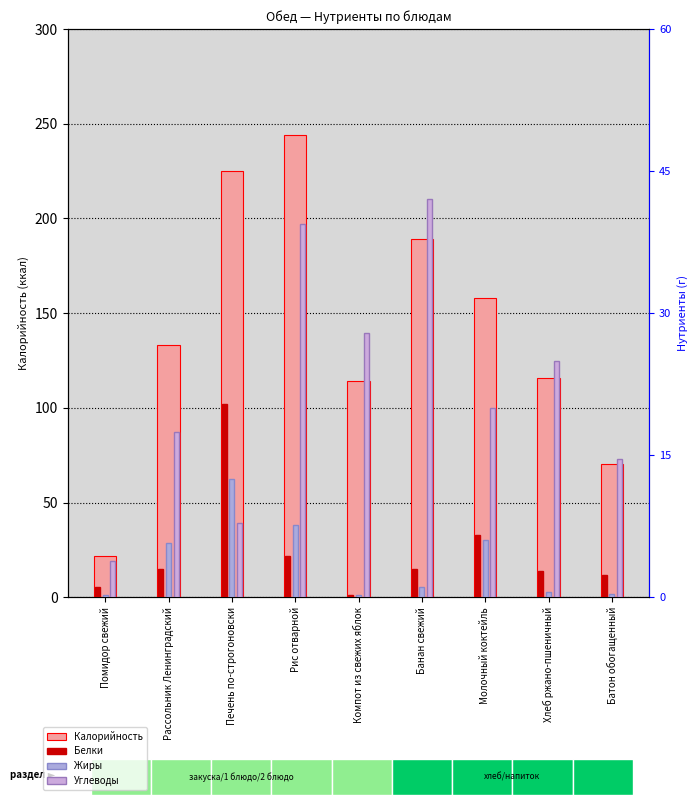

How many distinct data groups are displayed?

4